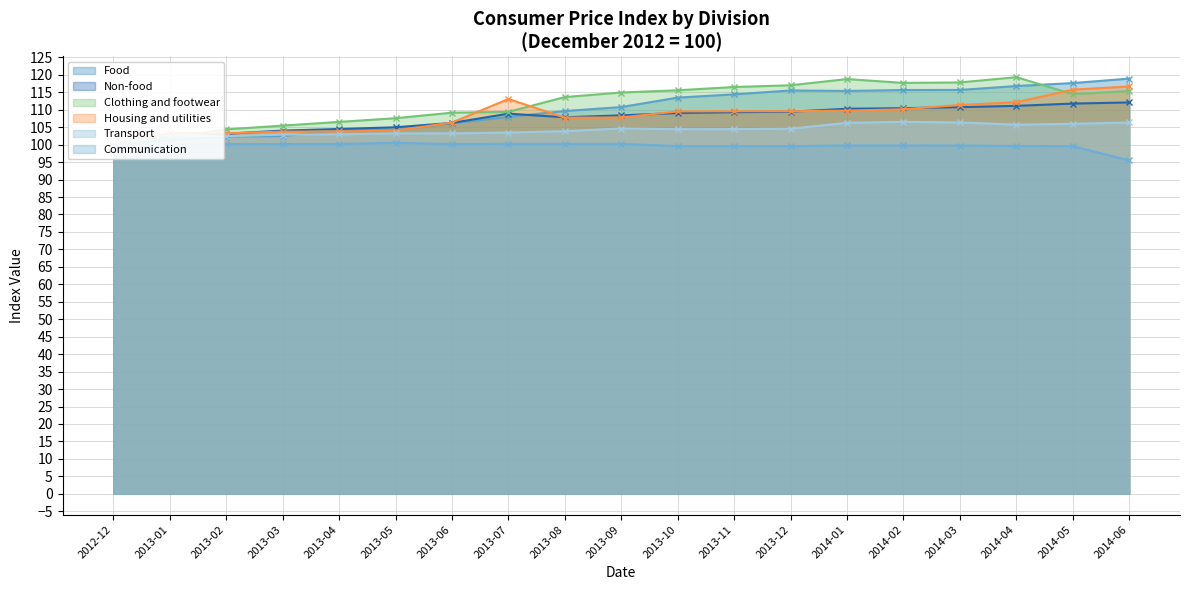

What is the label of the 9th point from the right?

2013-10